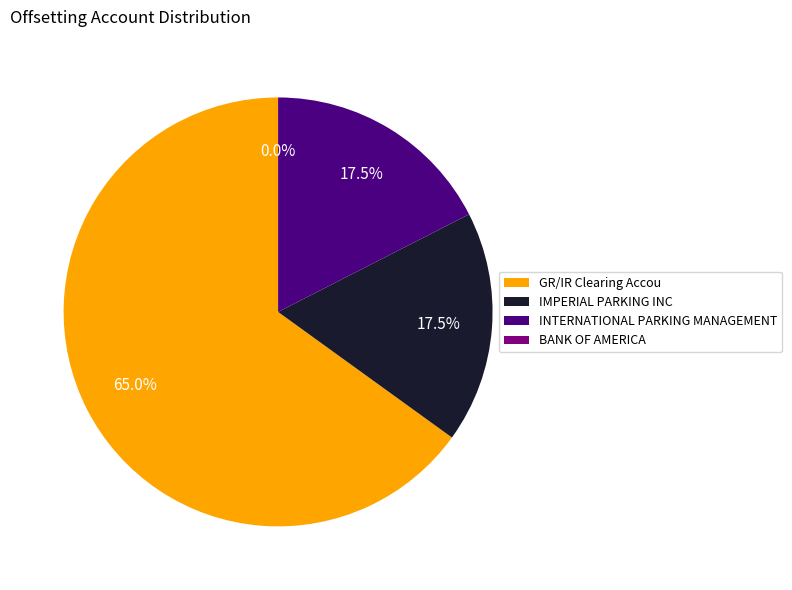

Is there any slice that represents more than half of the pie?

Yes